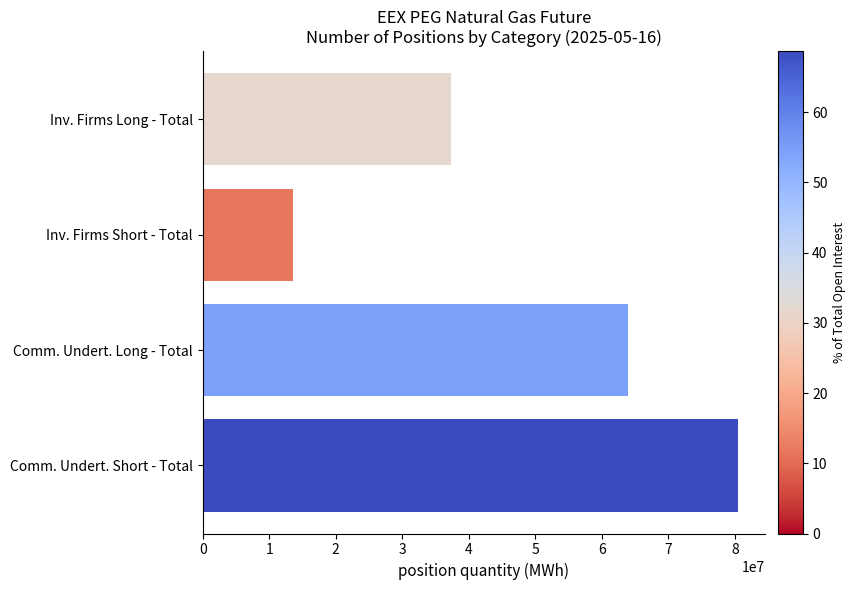

At which label is the value closest to 47008734?

Inv. Firms Long - Total